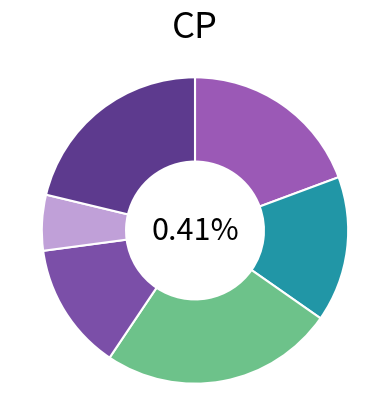

What percentage is the 43205 slice, to the nearest percent?

13%